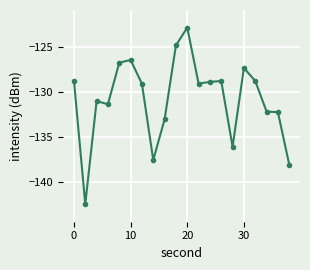

What is the greatest value displayed?

-122.8